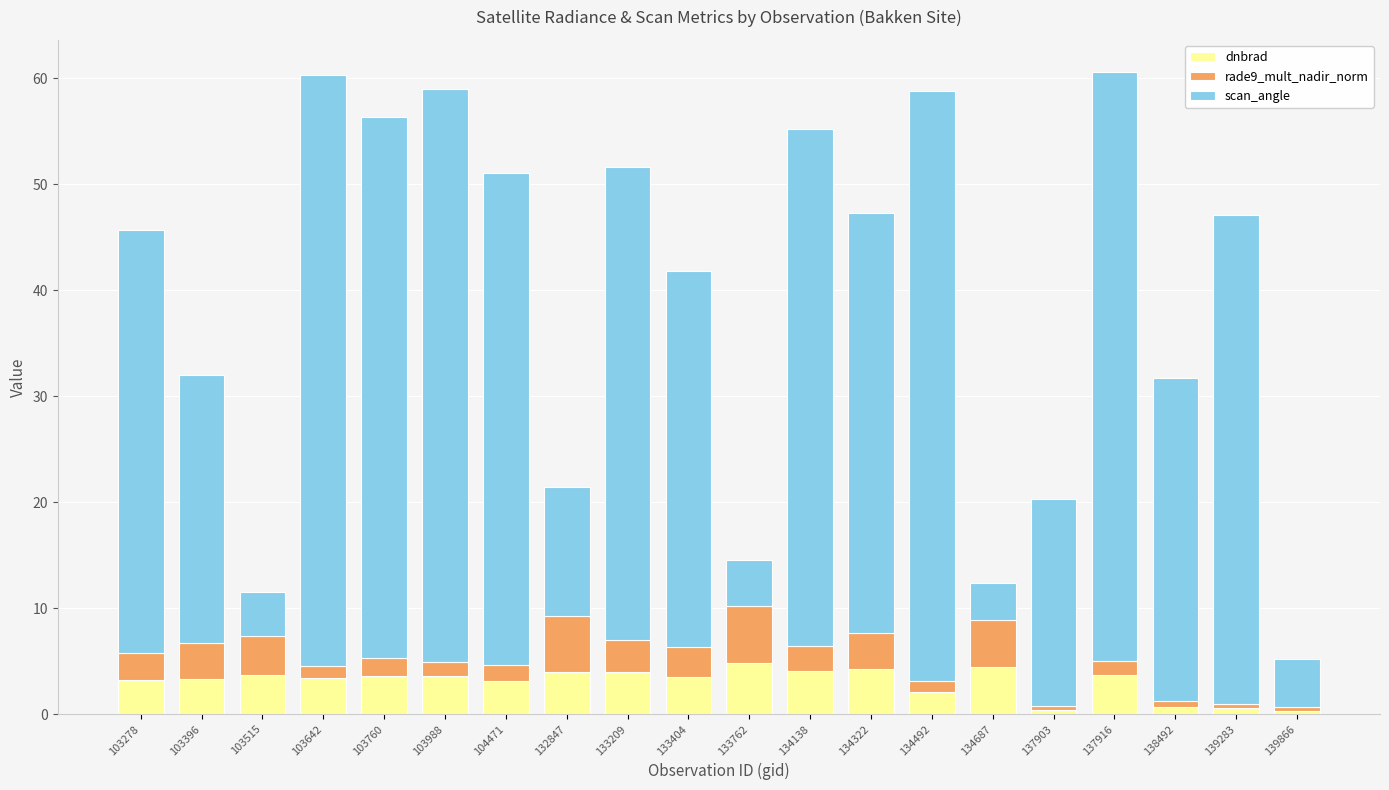

What is the sum of all dnbrad values?

60.5